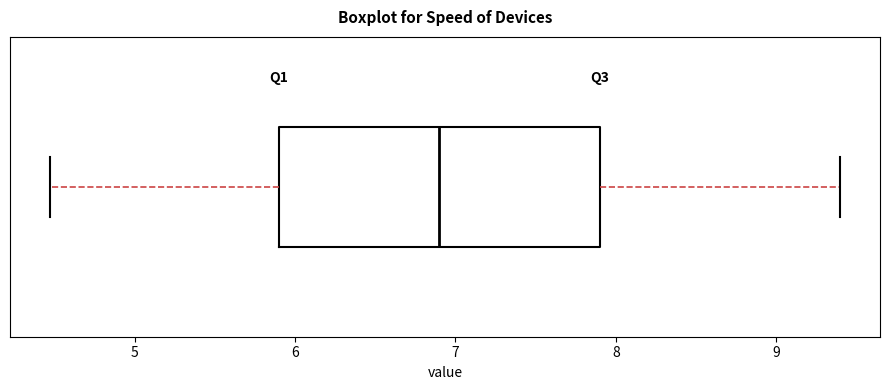

Read this box plot against the x-axis: the position of the median line, the range covered by the box, and the ends of both whiskers. The values are not printed on the chart, so give them approximately, as read against the axis.

median 6.9, box 5.9 to 7.9, whiskers 4.5 to 9.4